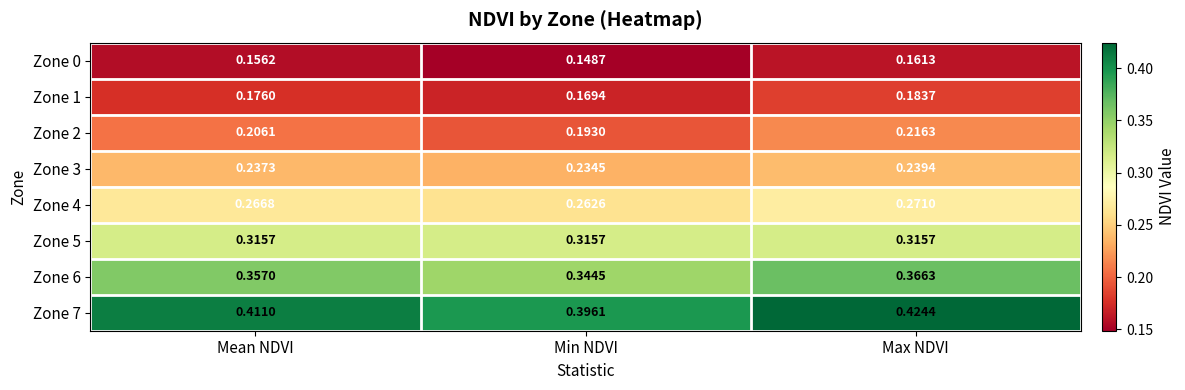

At which category does the chart reach its peak across all series?

Max NDVI